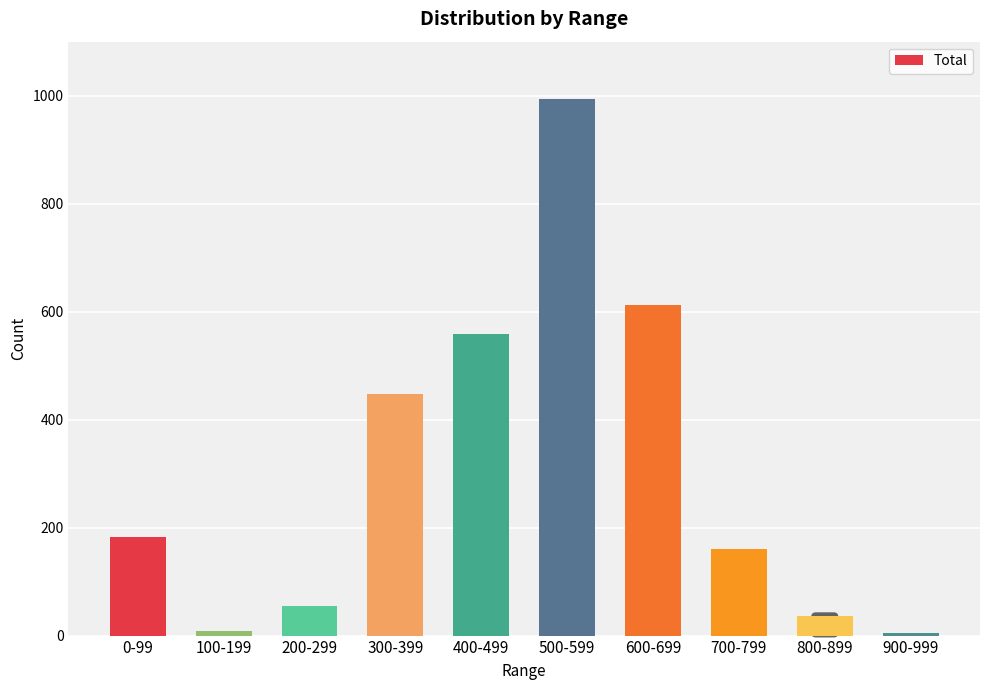

What is the label of the 5th bar from the left?

400-499